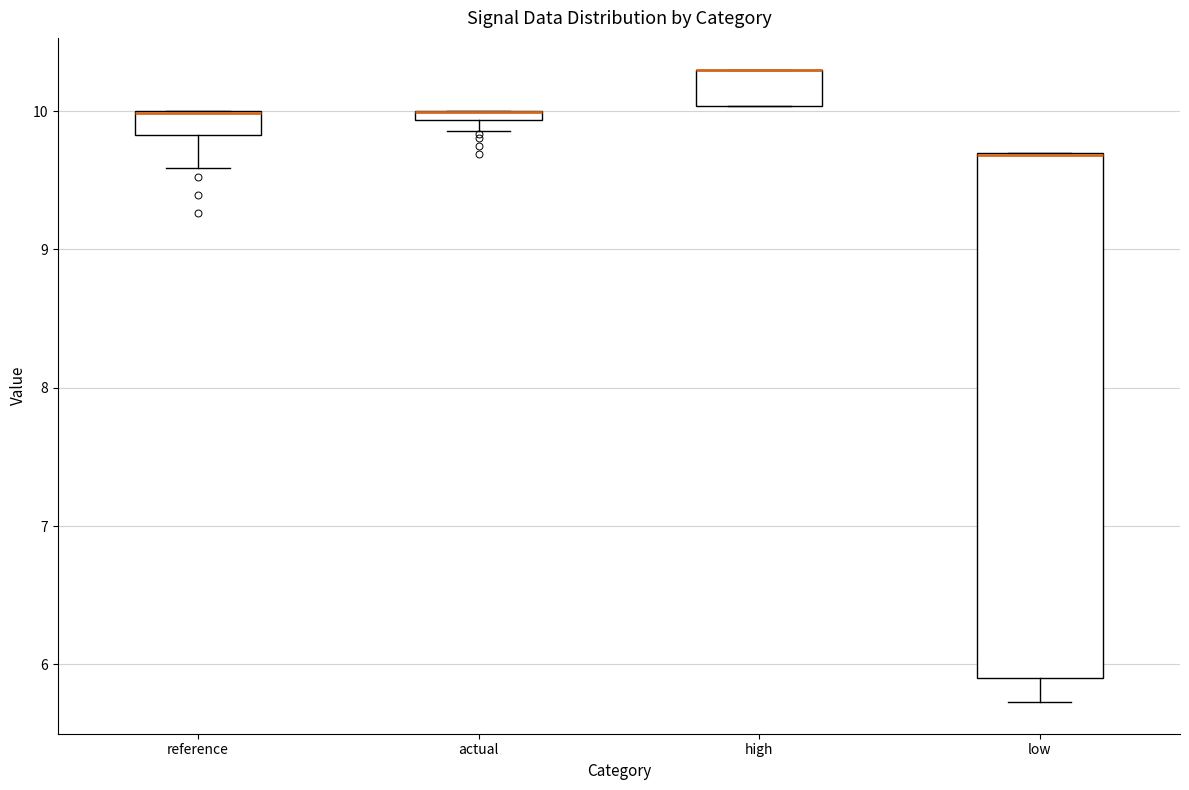

Where is the upper edge of the box for low on the y-axis? The values are not printed on the chart, so give them approximately, as read against the axis.

9.7